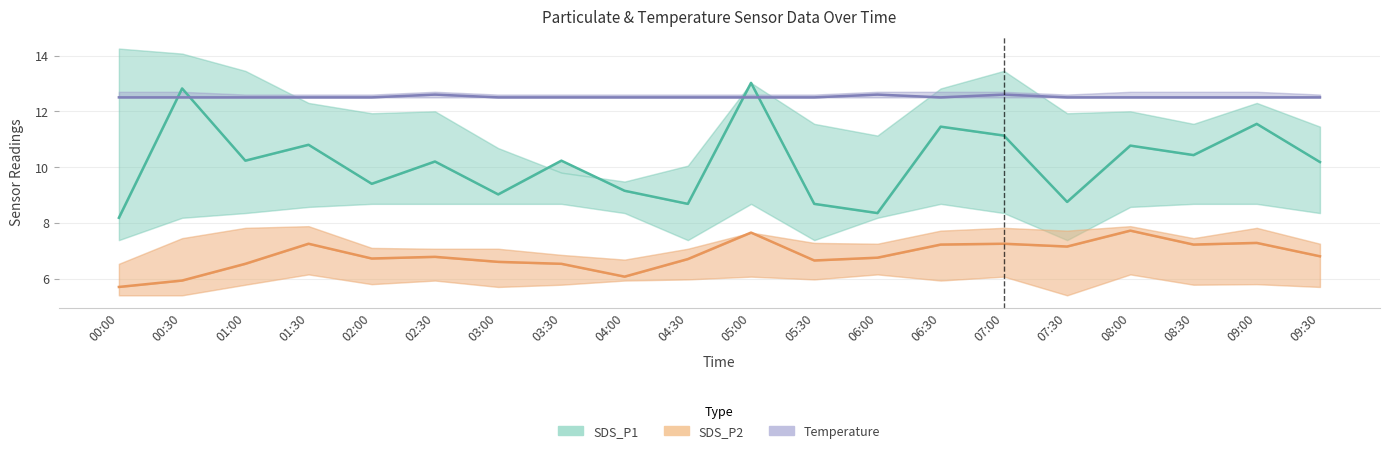

True or false: SDS_P2 (Partial) has more than 2 interior local peaks.

True